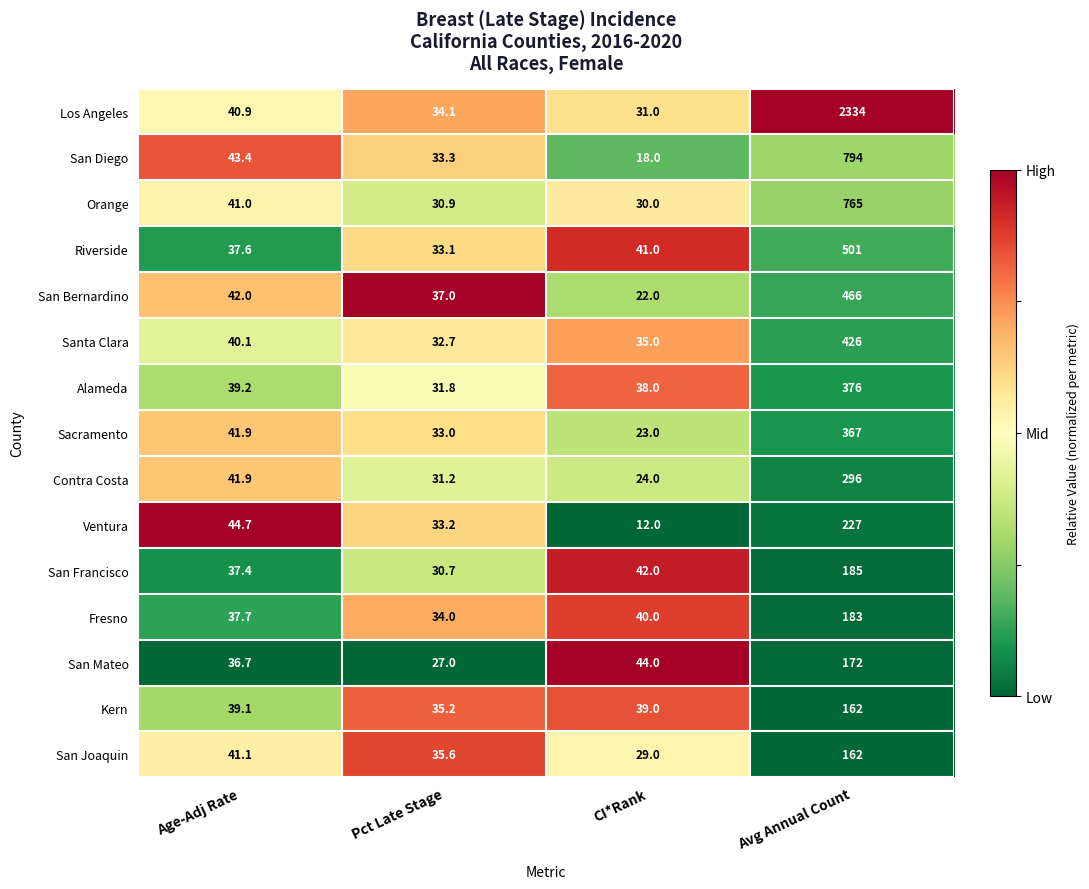

Which series has the largest range (max minus min)?

Los Angeles